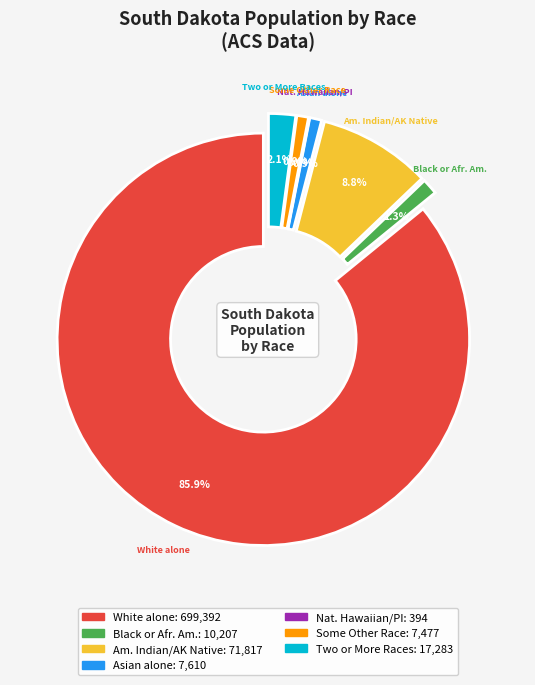

The Other slice represents 1% of the pie. True or false?

False